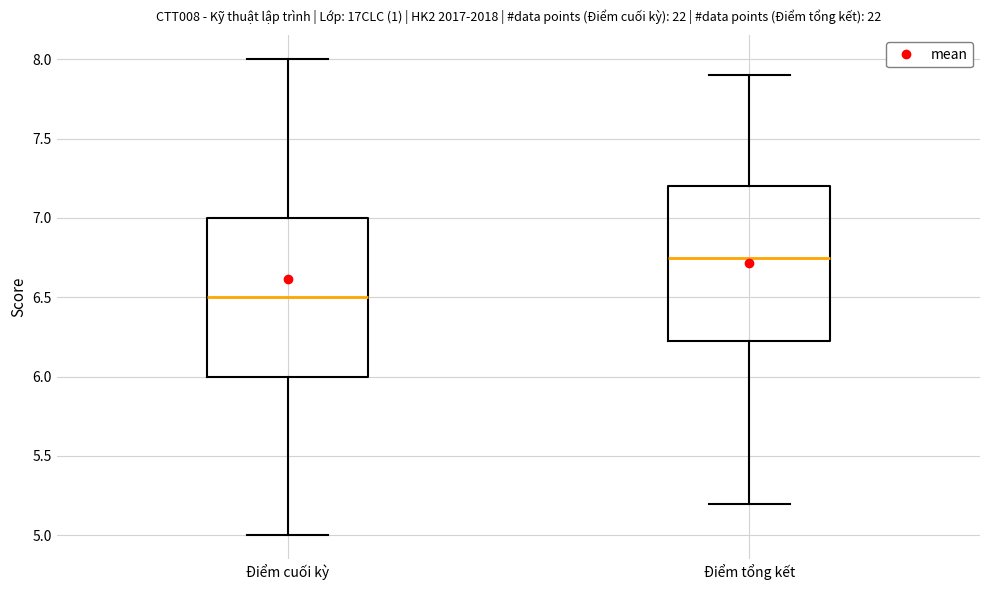

Reading left to right, transcribe this box plot: for each box, give where its median line is, the range the box spans, and where its two whiskers end, as read against the y-axis. The values are not printed on the chart, so give them approximately, as read against the axis.

Điểm cuối kỳ: median 6.50, box 6.00 to 7.00, whiskers 5.00 to 8.00
Điểm tổng kết: median 6.75, box 6.25 to 7.20, whiskers 5.20 to 7.90